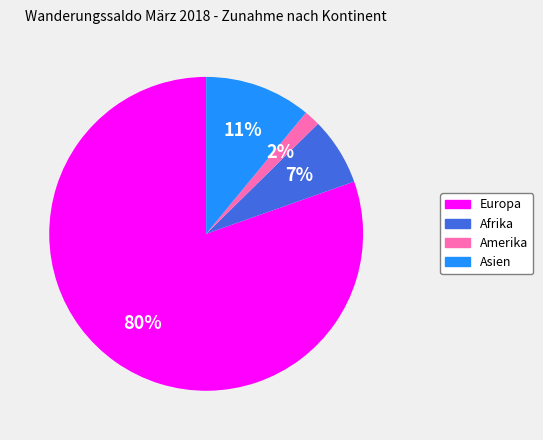

Does any single category account for the majority?

Yes